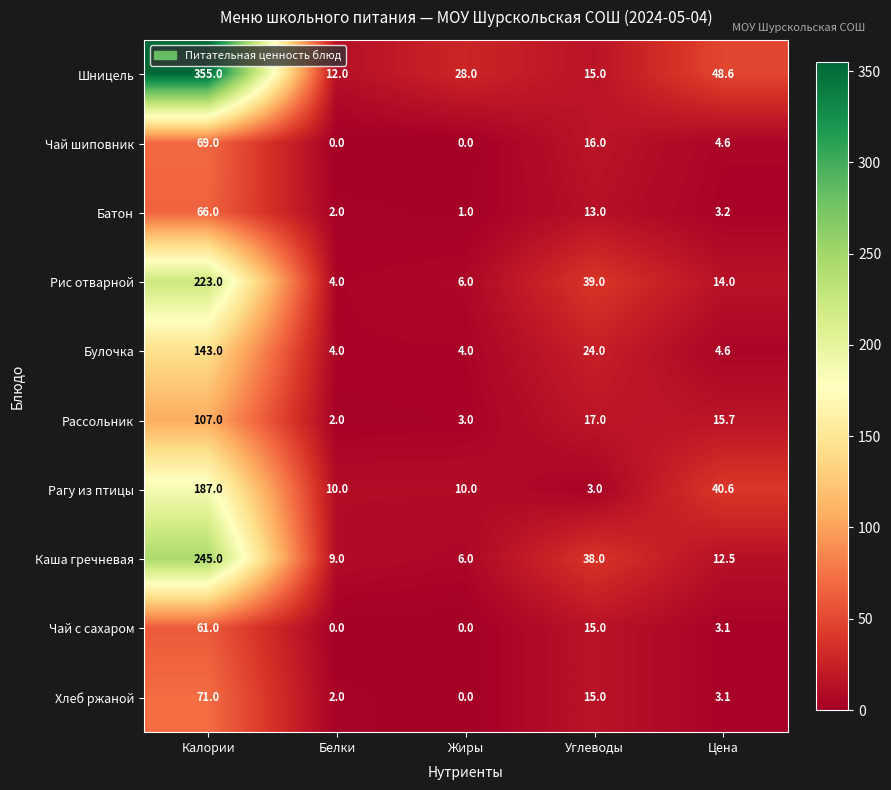

Between Углеводы and Цена, which series saw the biggest shift?

Рагу из птицы